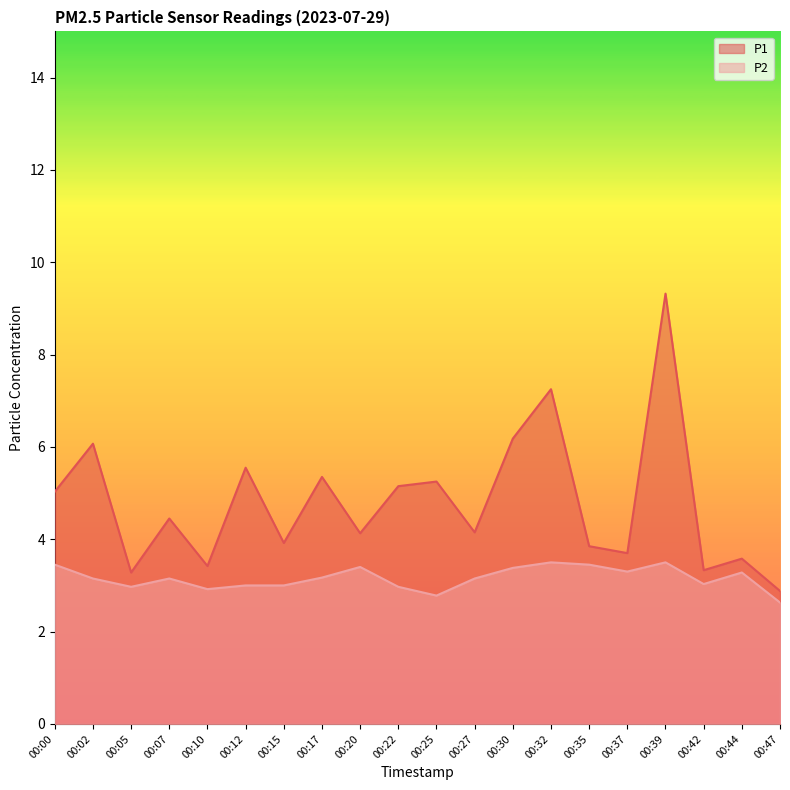

What is the value of the P2 point at the 15th from the left?

3.5